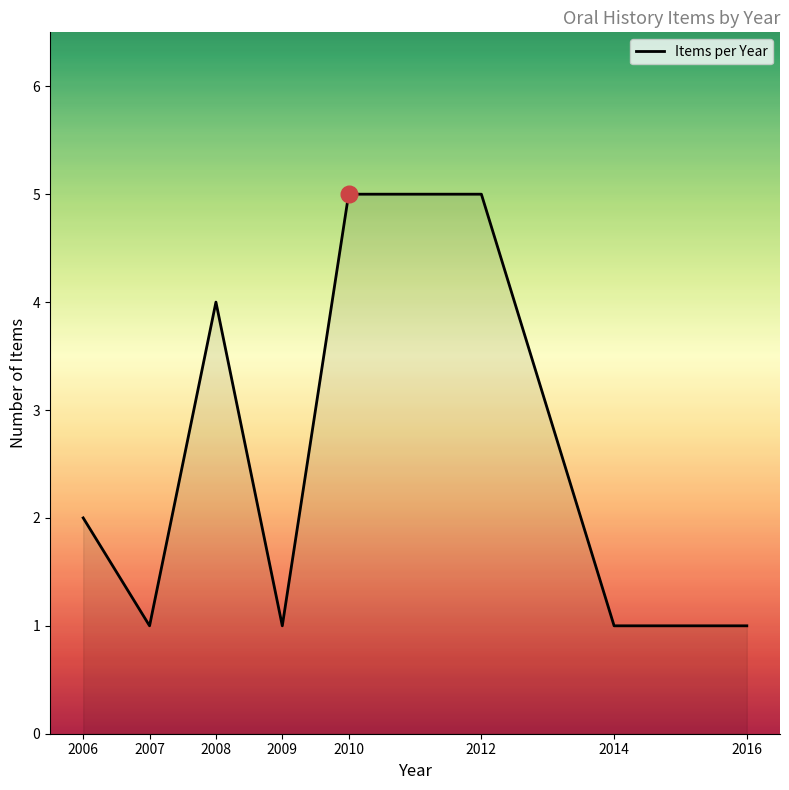

What is the approximate value at 2008?

4